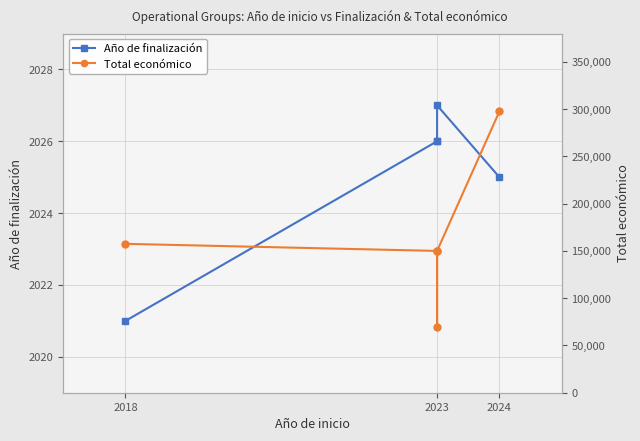

True or false: Año de finalización has a value of 2027 at 2023.

True